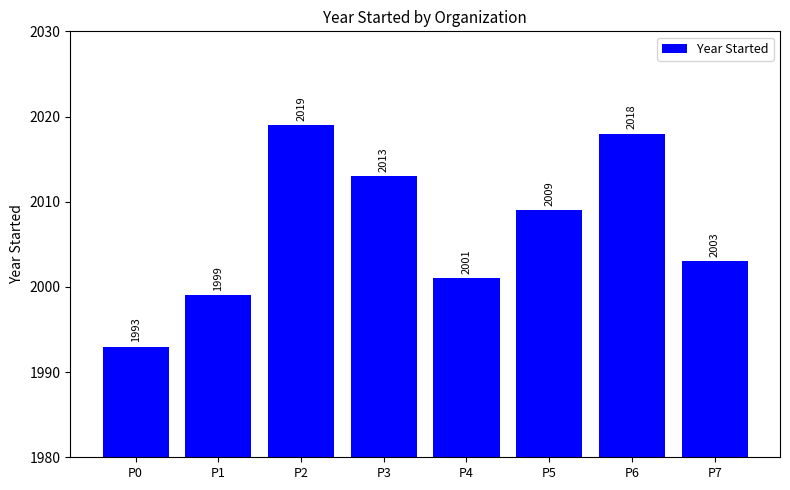

What is the change in value from P2 to P5?

-10